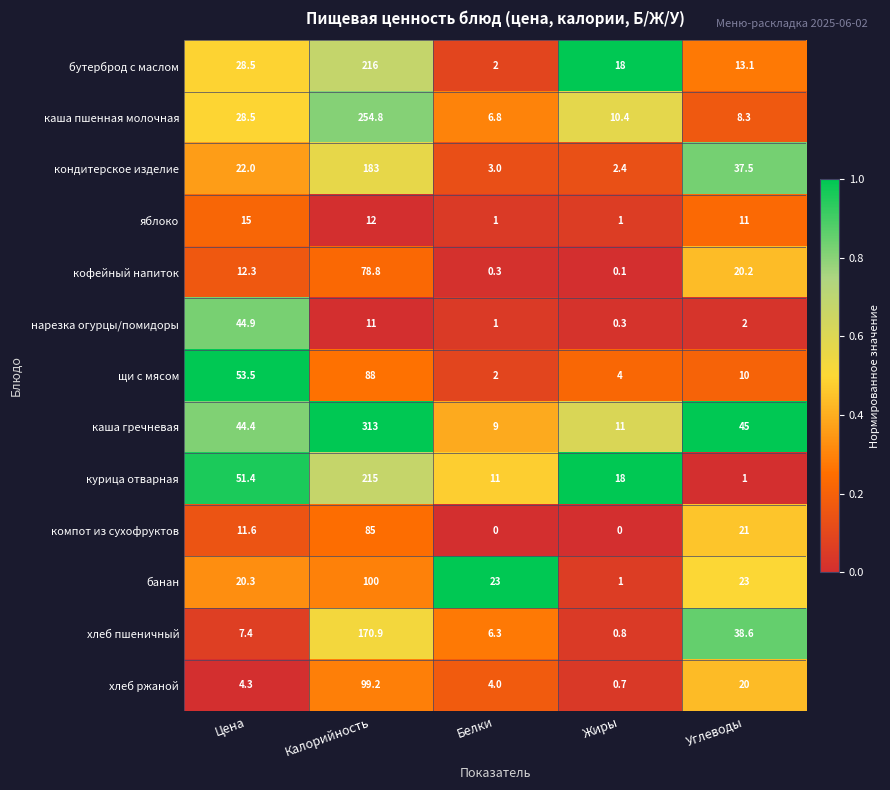

What is the spread (max minus min) of values at Жиры?

18.0